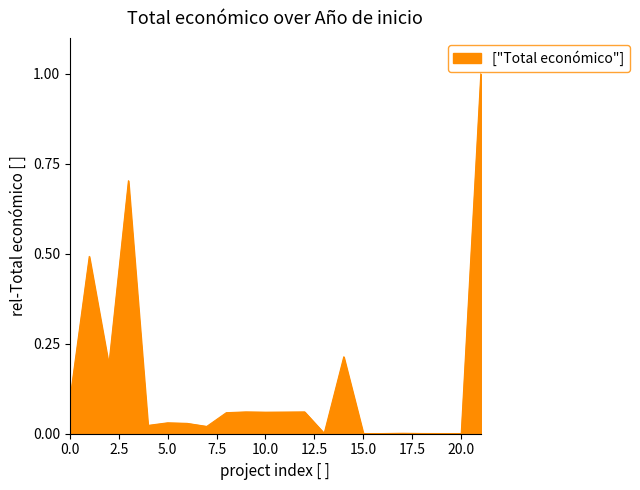

What is the maximum value shown in the chart?

1.0